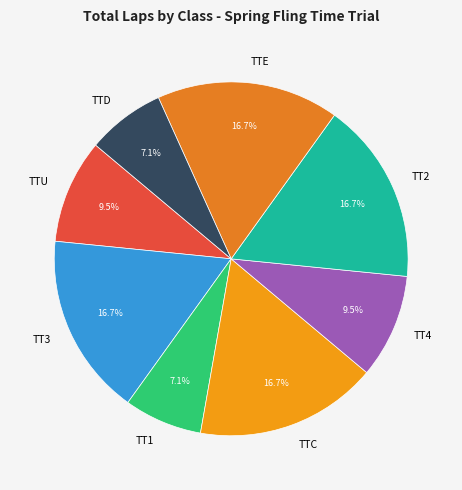

To the nearest percent, what is the combined percentage of TTU and TT4?

19%